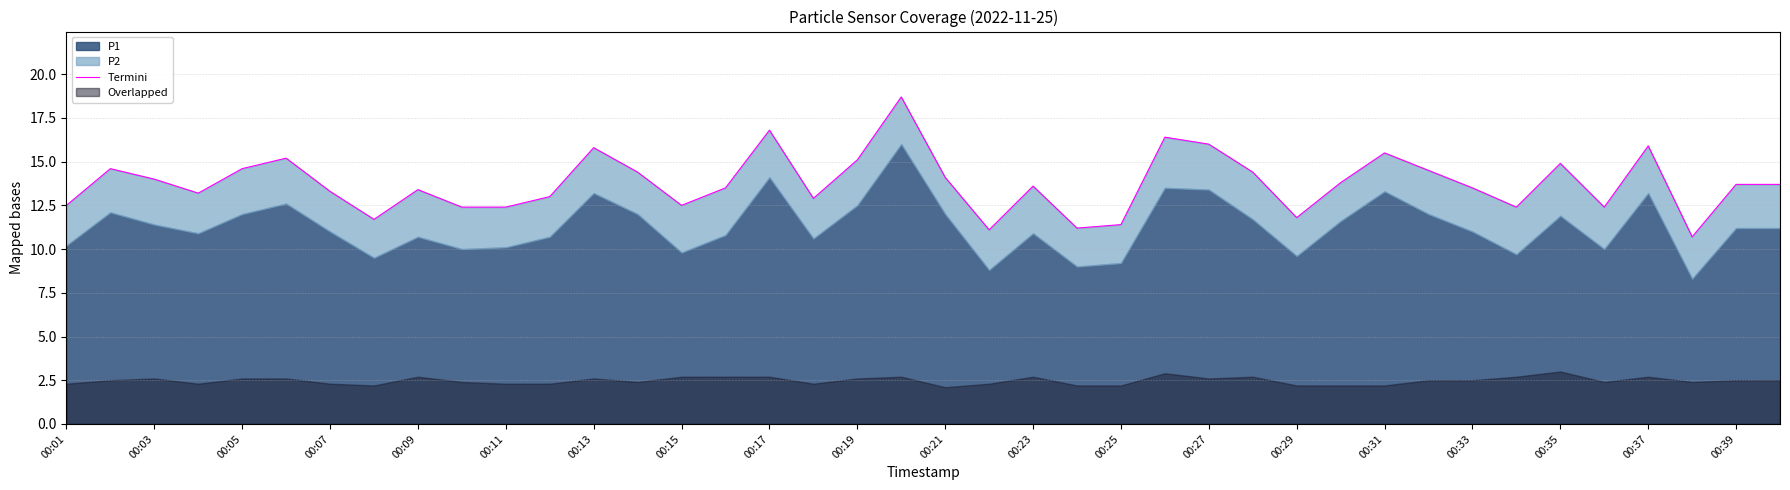

What is the difference between the second highest and second lowest values?

5.7